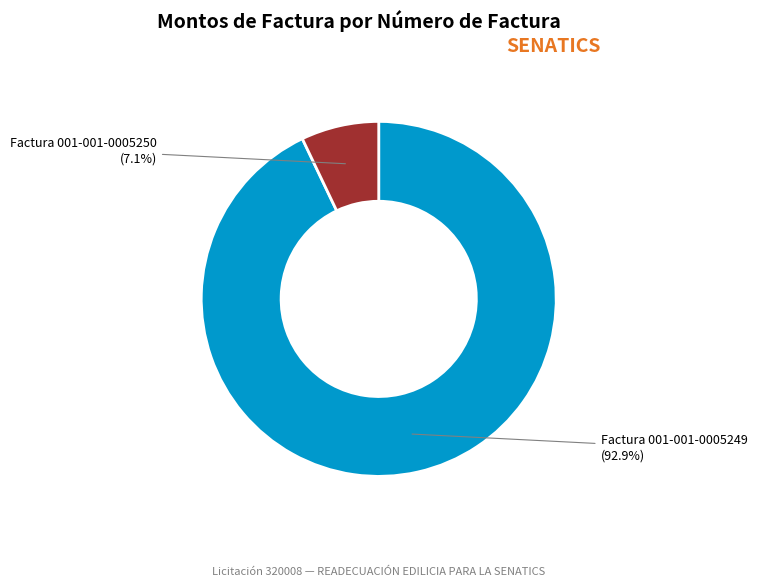

To the nearest percent, what portion does Factura 001-001-0005250 represent?

7%